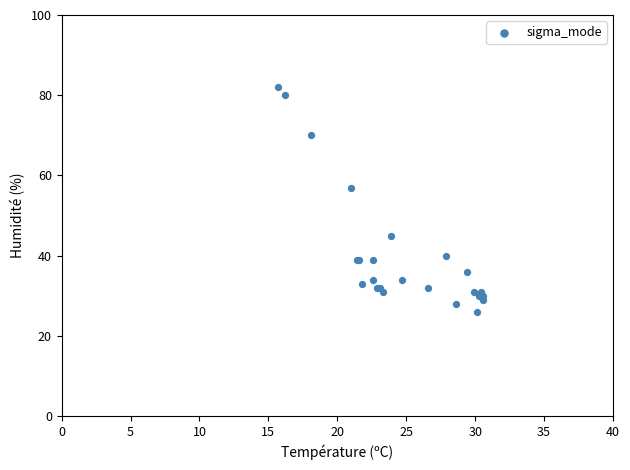

What Y value in the scatter plot is closest to 54?

57